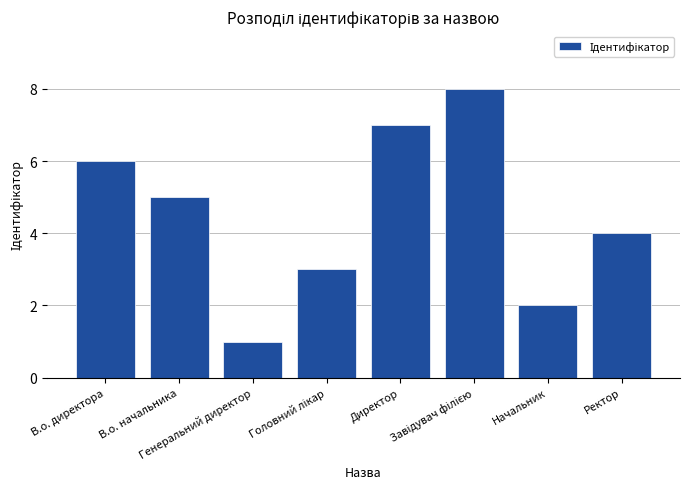

What is the smallest value displayed?

1